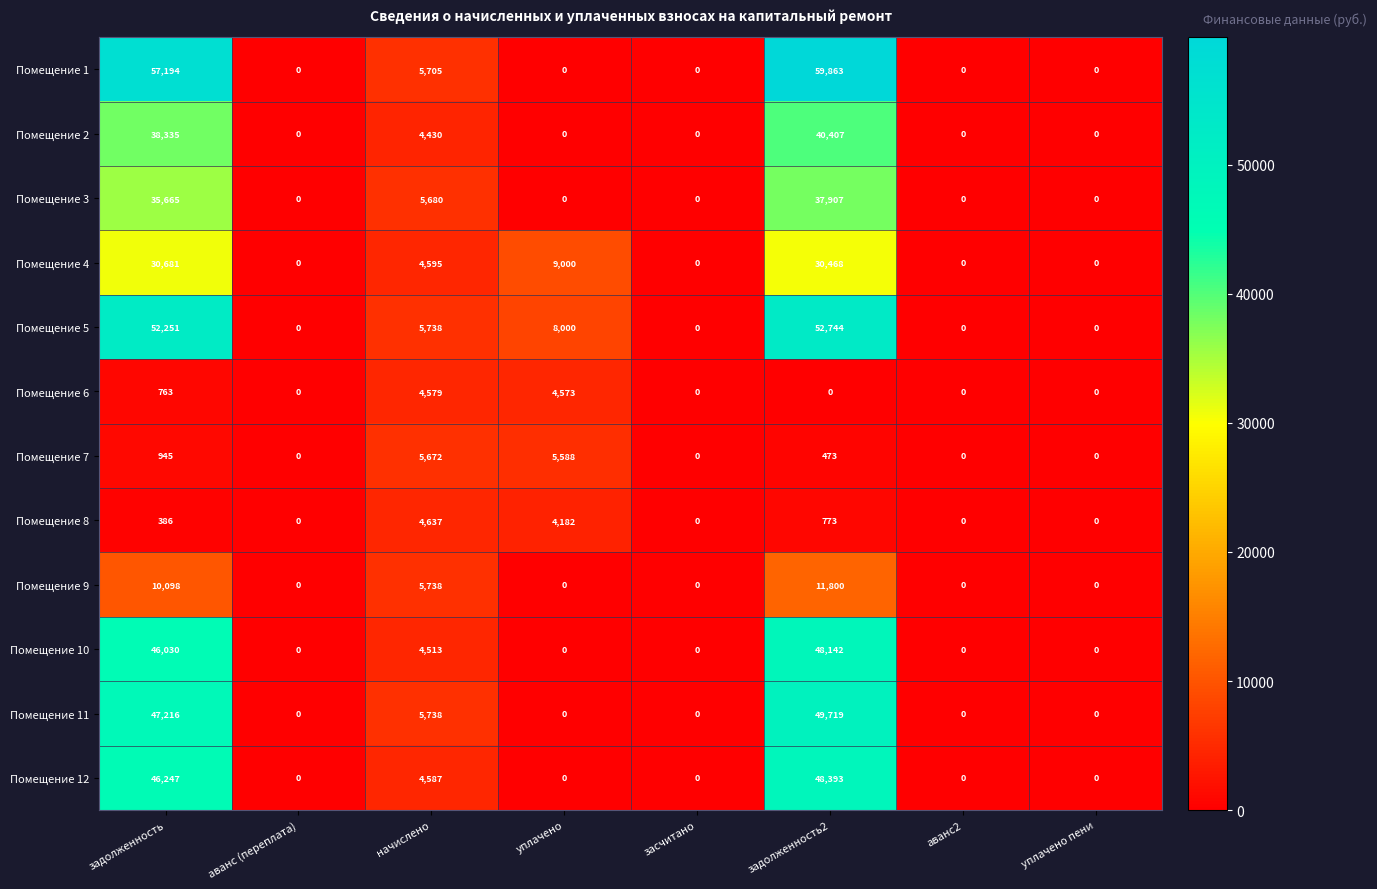

Is it true that Помещение 3 equals 57910 at задолженность?

False